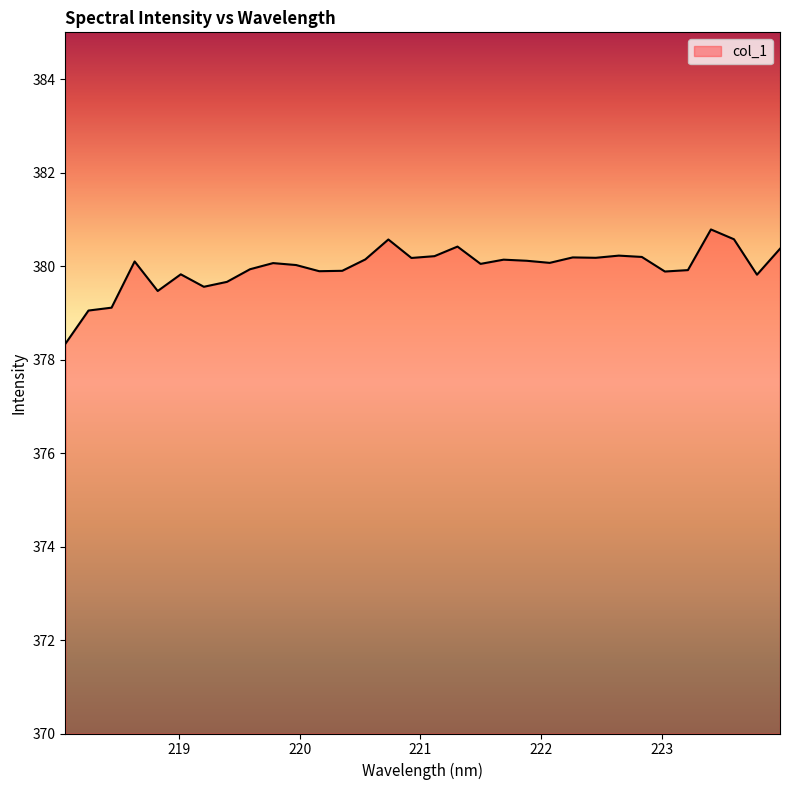

What is the maximum value shown in the chart?

380.8